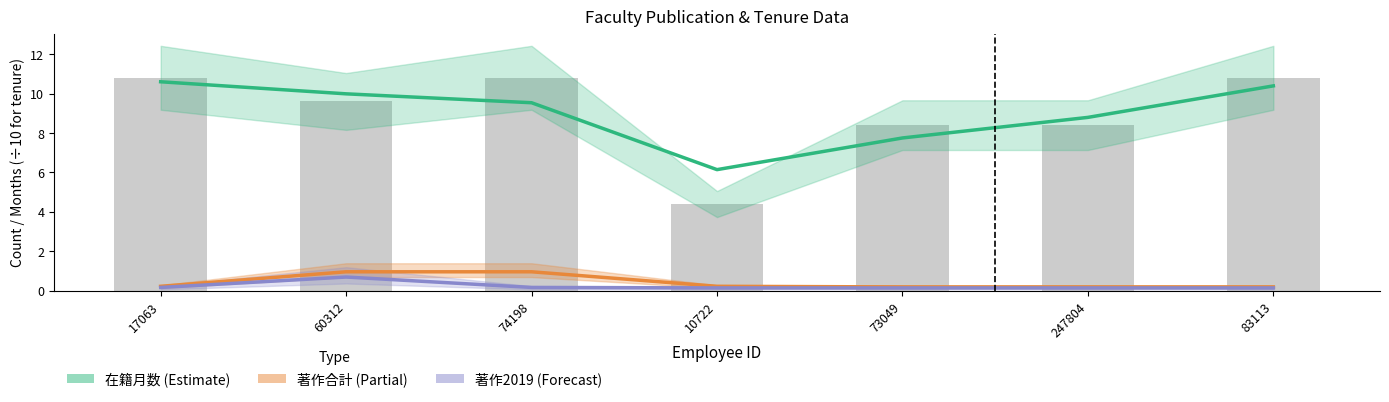

What is the minimum value for 著作2019?

0.1